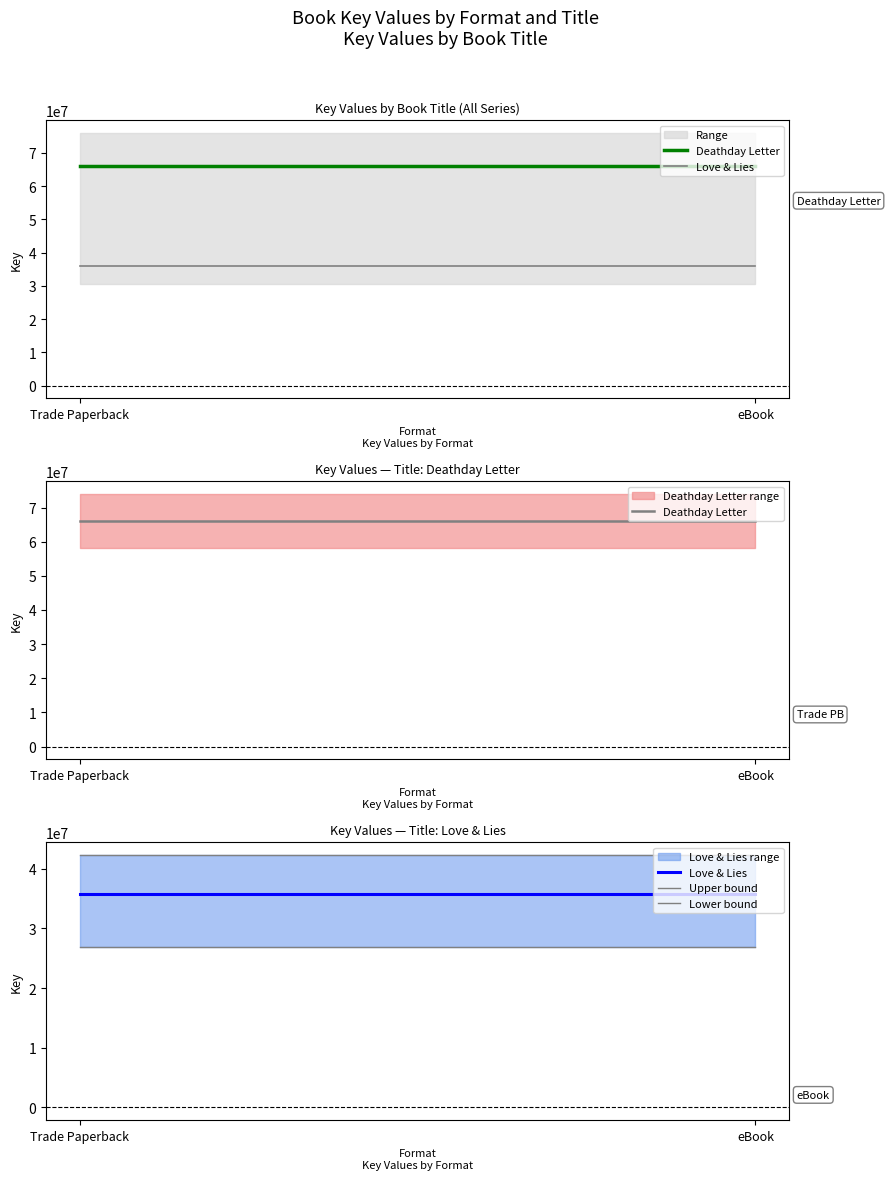

How many categories are shown in the chart?

2